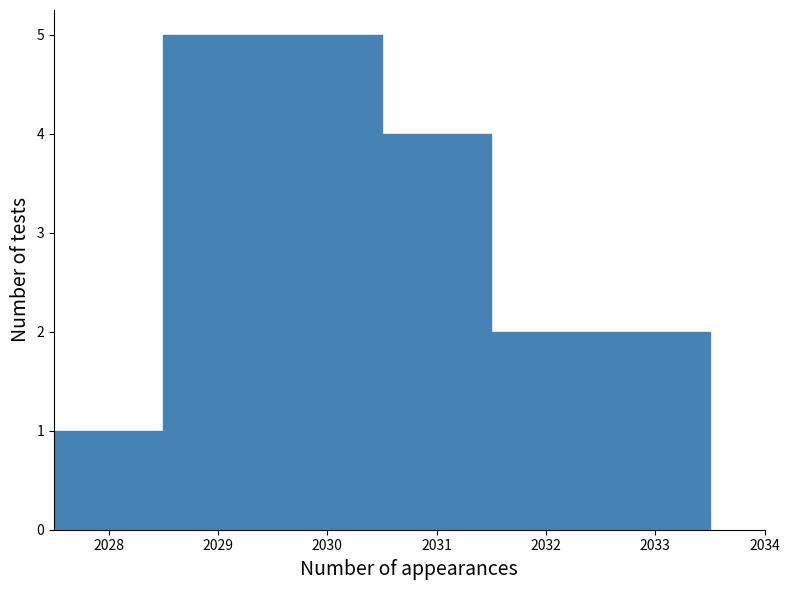

Reading left to right, list every bar in this chart as the range it spans on the x-axis followed by its height. The values are not printed on the chart, so give them approximately, as read against the axis.

2027.5 to 2028.5: 1
2028.5 to 2029.5: 5
2029.5 to 2030.5: 5
2030.5 to 2031.5: 4
2031.5 to 2032.5: 2
2032.5 to 2033.5: 2